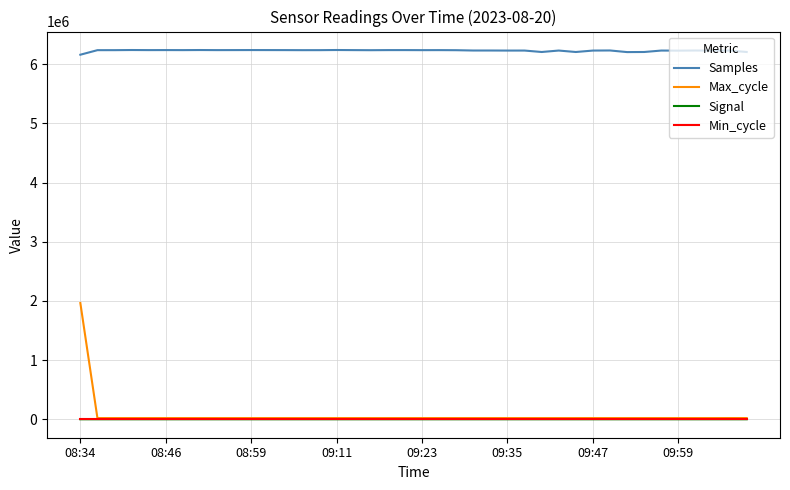

Count the number of data series in this chart.

4